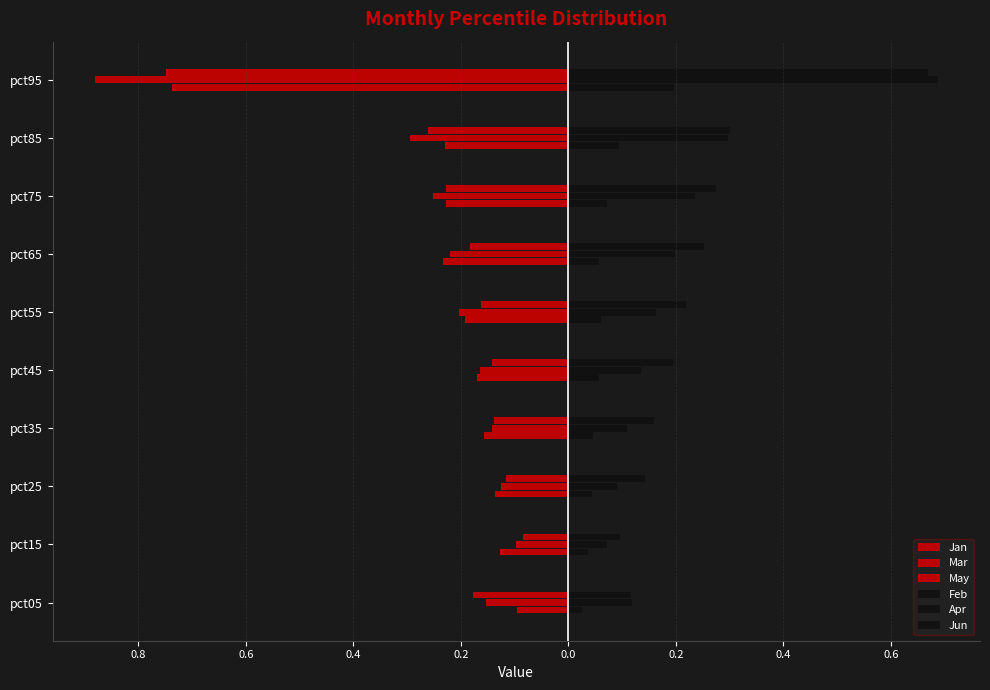

What is the difference between the second highest and minimum values in the Mar series?

0.8